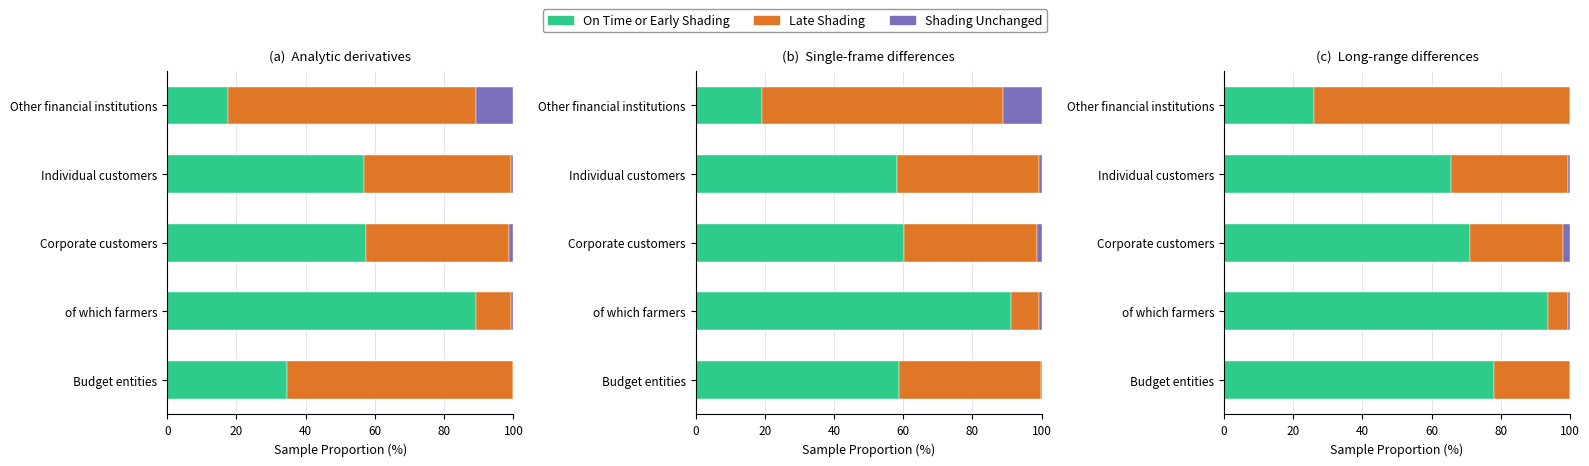

Is the value of Late Shading at Budget entities greater than the value of On Time or Early Shading at Corporate customers?

No